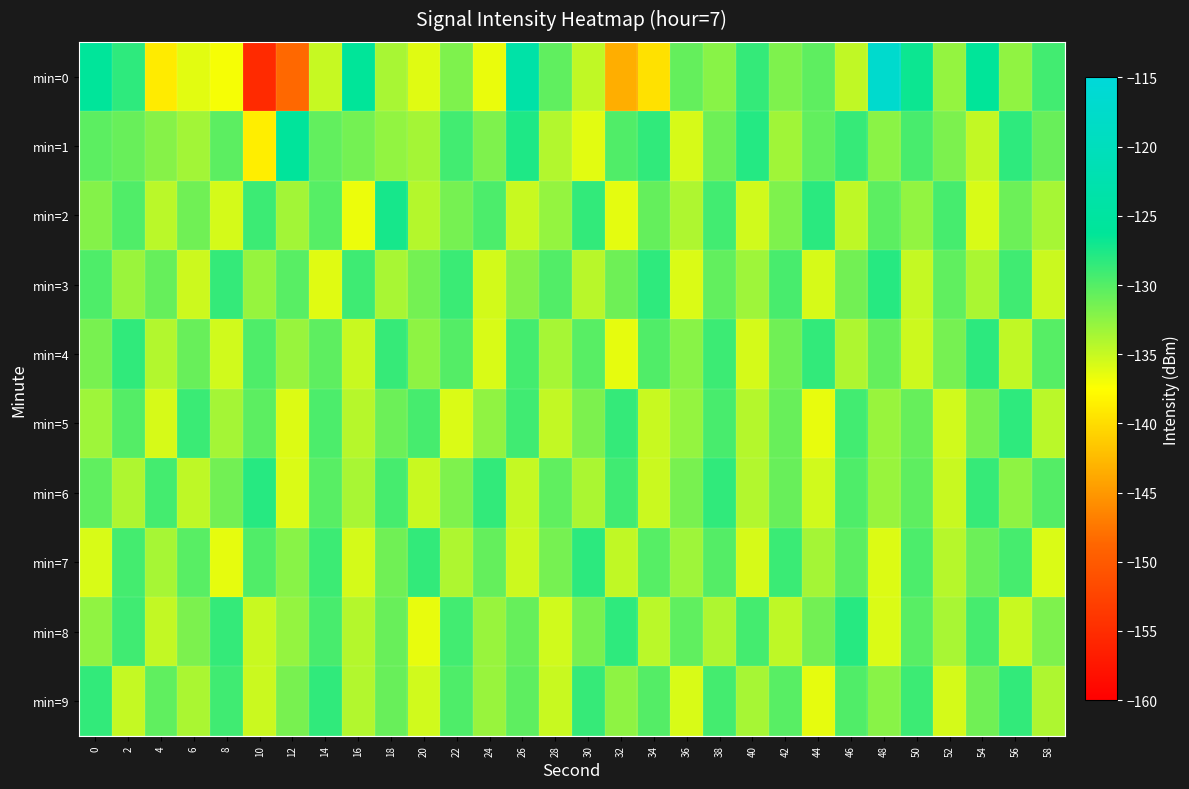

How many distinct data groups are displayed?

10